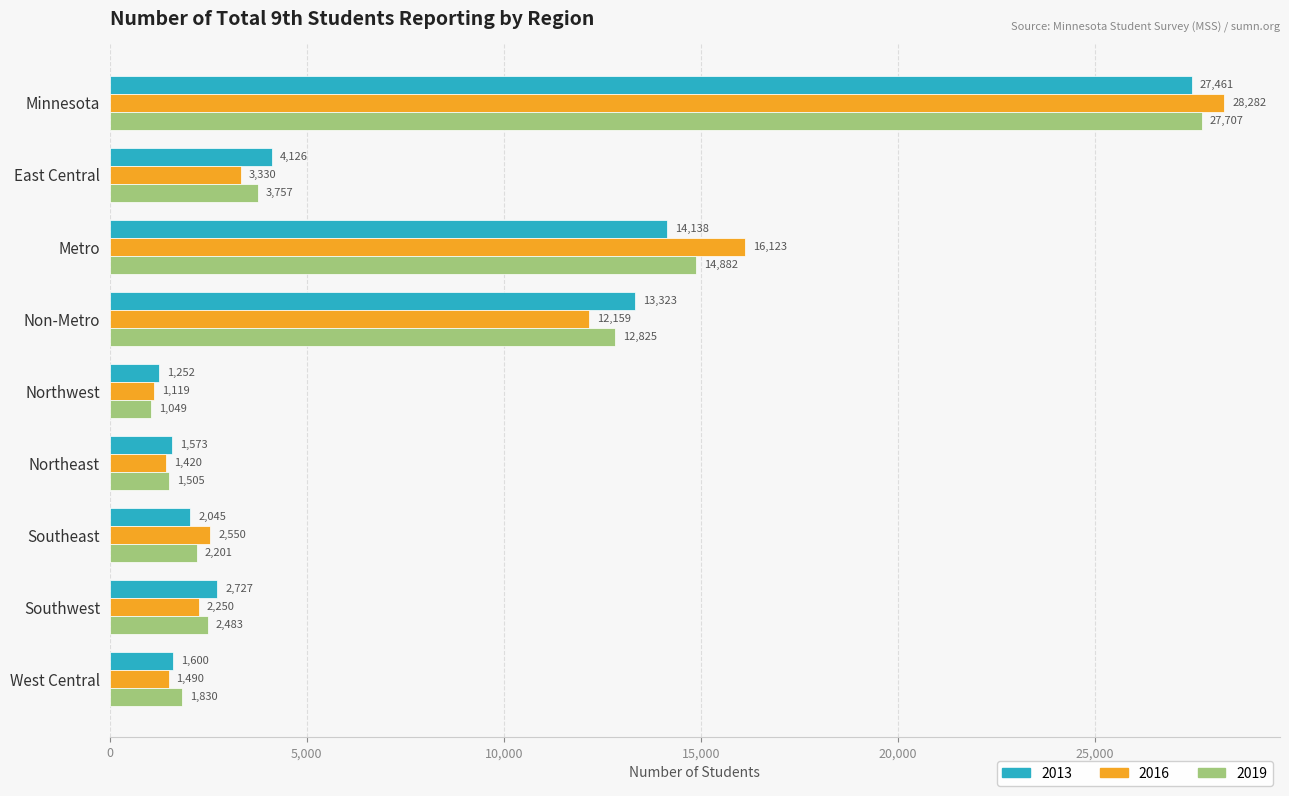

True or false: 2019 has a value of 36972 at Minnesota.

False